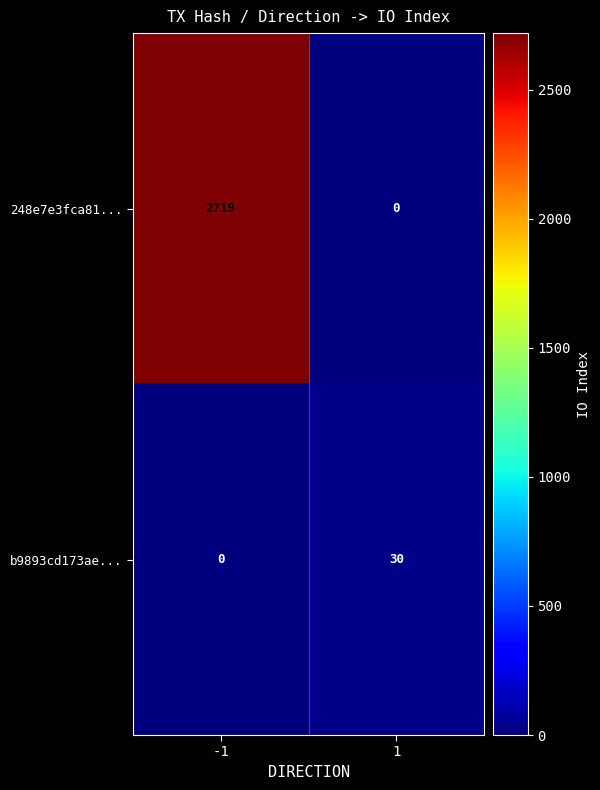

Which series has the widest spread of values?

248e7e3fca81...